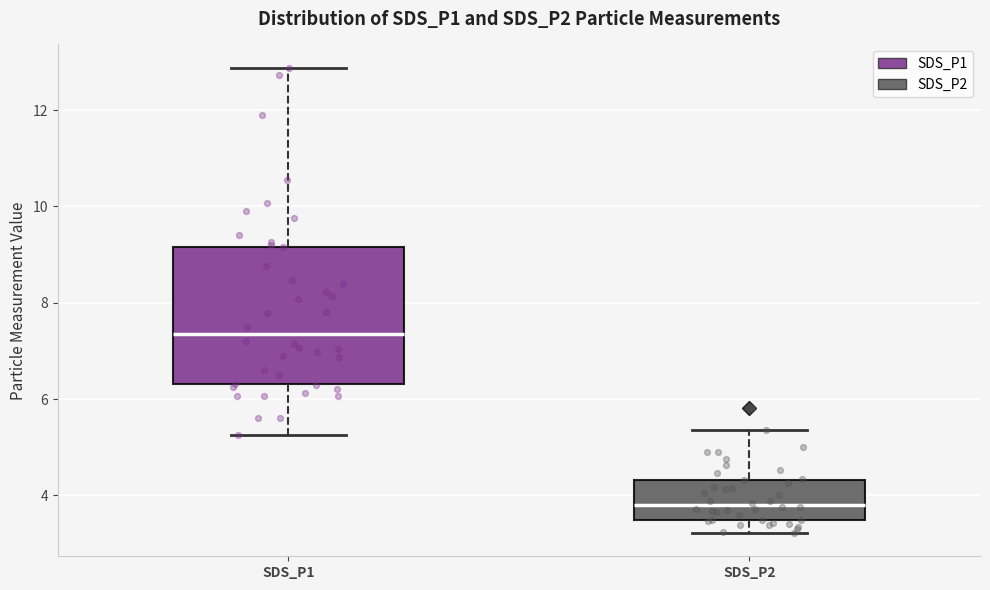

Reading left to right, read every box against the y-axis: the position of its median line, the range the box covers, and the ends of its whiskers. The values are not printed on the chart, so give them approximately, as read against the axis.

SDS_P1: median 7.4, box 6.4 to 9.2, whiskers 5.2 to 12.8
SDS_P2: median 3.8, box 3.6 to 4.4, whiskers 3.2 to 5.4